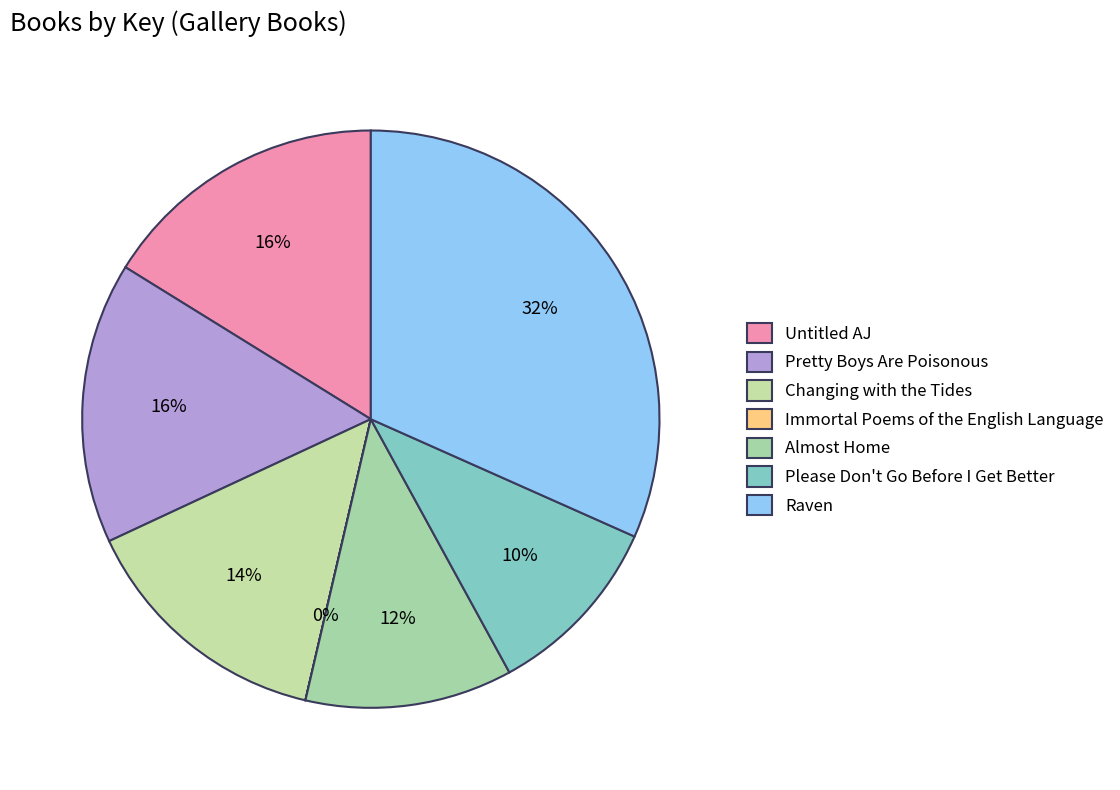

What is the largest slice in the pie chart?

Raven